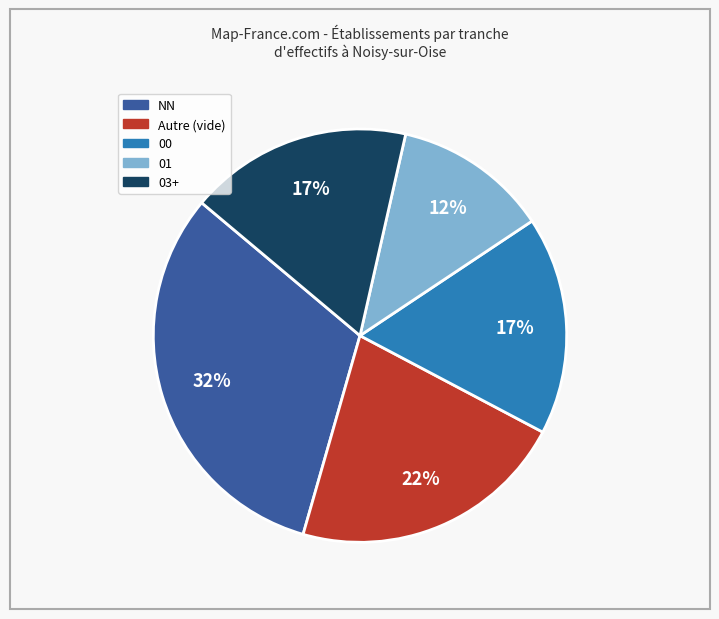

Count the number of slices in the pie.

5